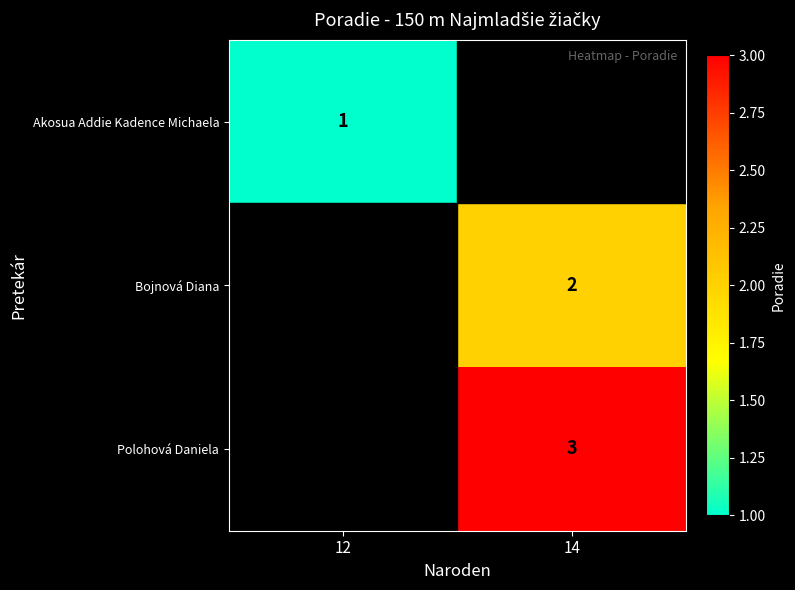

Is it true that Bojnová Diana equals 2 at 14?

True